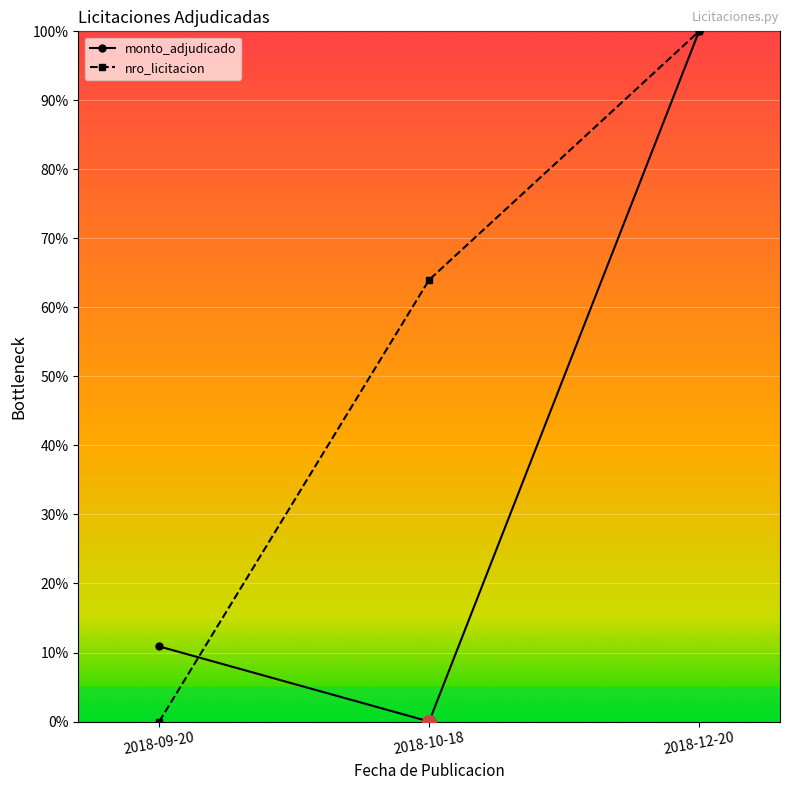

Reading right to left, extract all data points from this chart.

monto_adjudicado: 100.0	0.0	10.9
nro_licitacion: 100.0	64.0	0.0